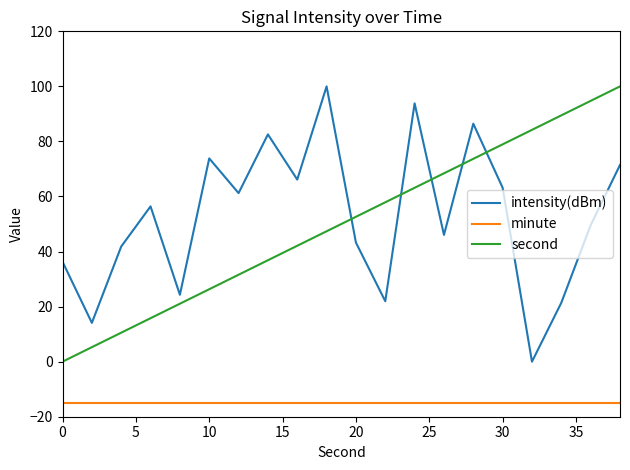

What is the maximum value shown in the chart?

100.0